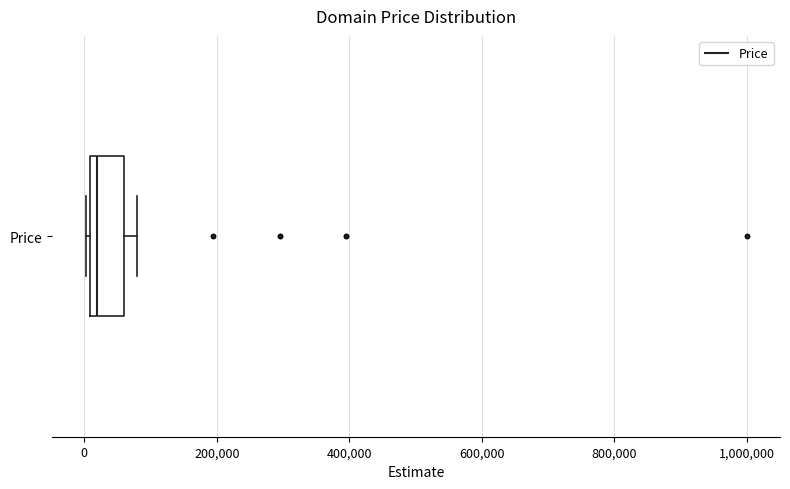

Read this box plot against the x-axis: the position of the median line, the range covered by the box, and the ends of both whiskers. The values are not printed on the chart, so give them approximately, as read against the axis.

median 20000, box 0 to 60000, whiskers 0 (just left of the box's left edge) to 80000